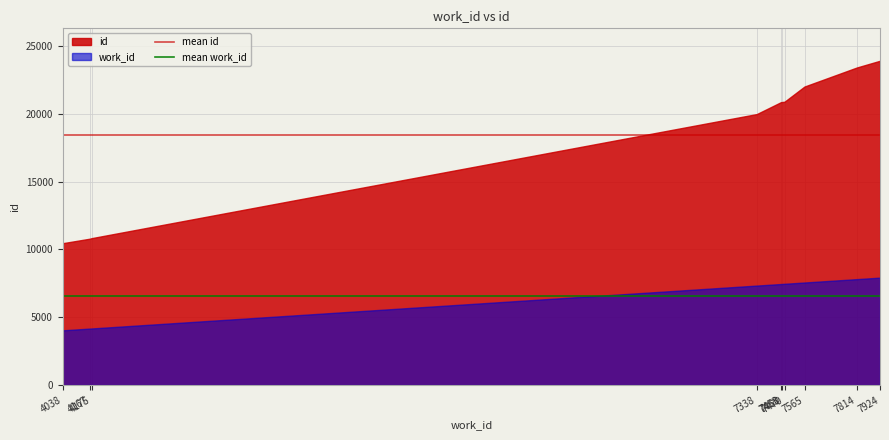

How many lines are shown in the chart?

2